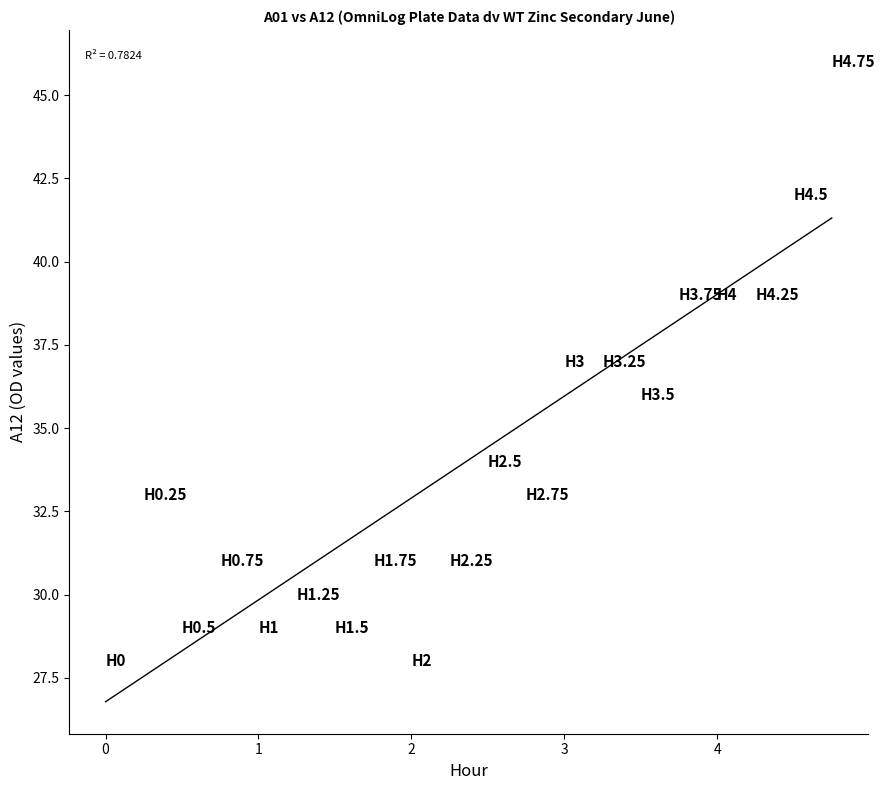

What is the range of Y values (max minus min)?

18